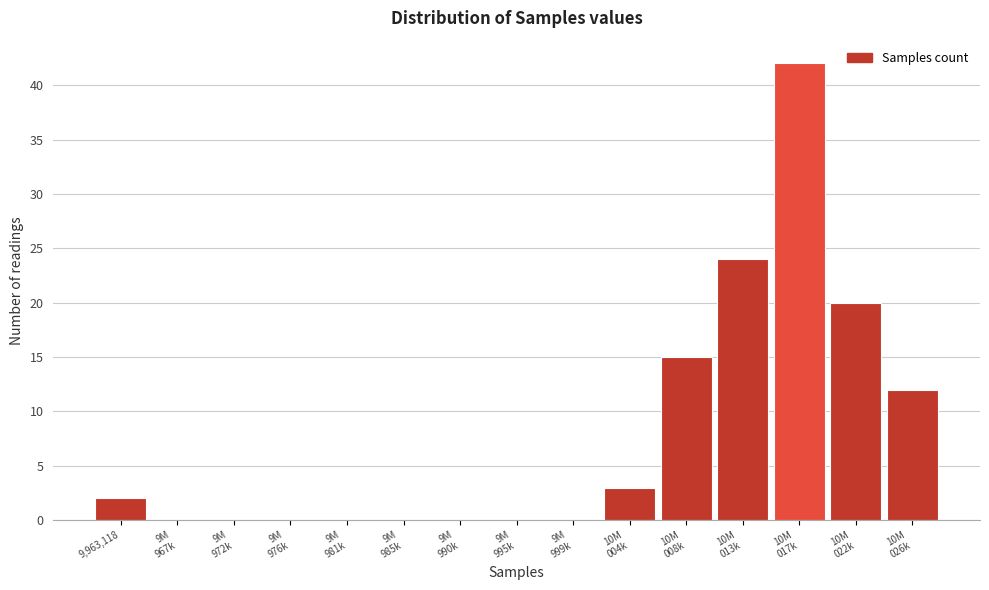

What is the greatest value displayed?

42